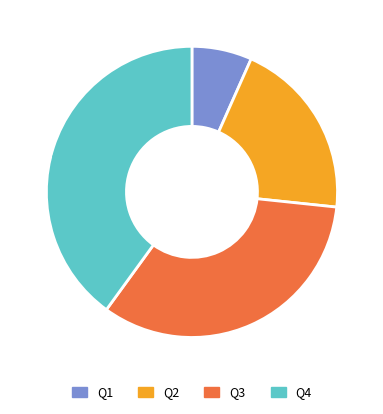

To the nearest percent, what is the difference between the Q3 and Q1 slice percentages?

27%